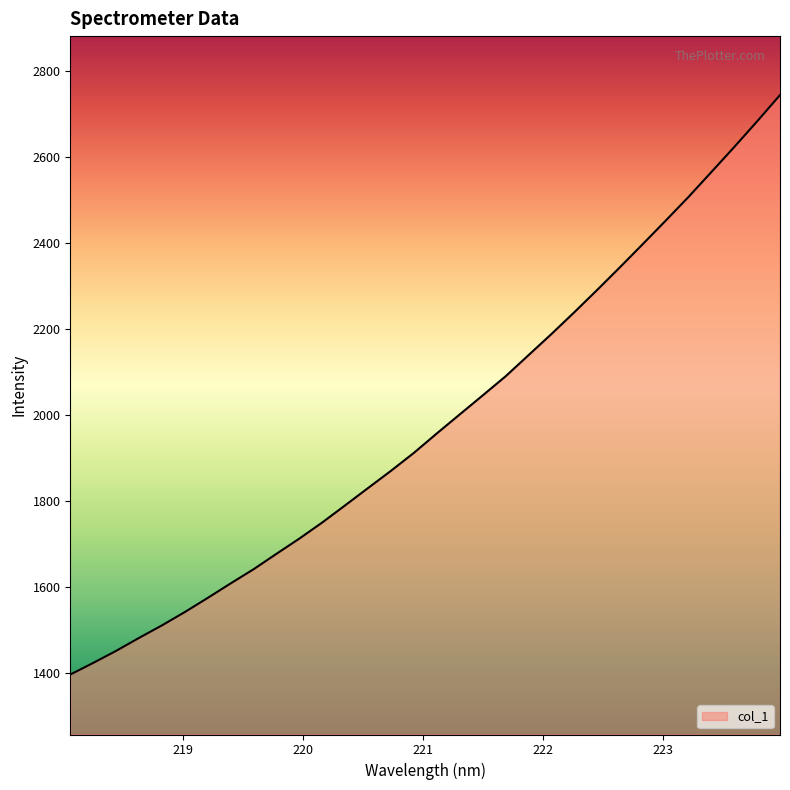

How many values are below 1956?

16